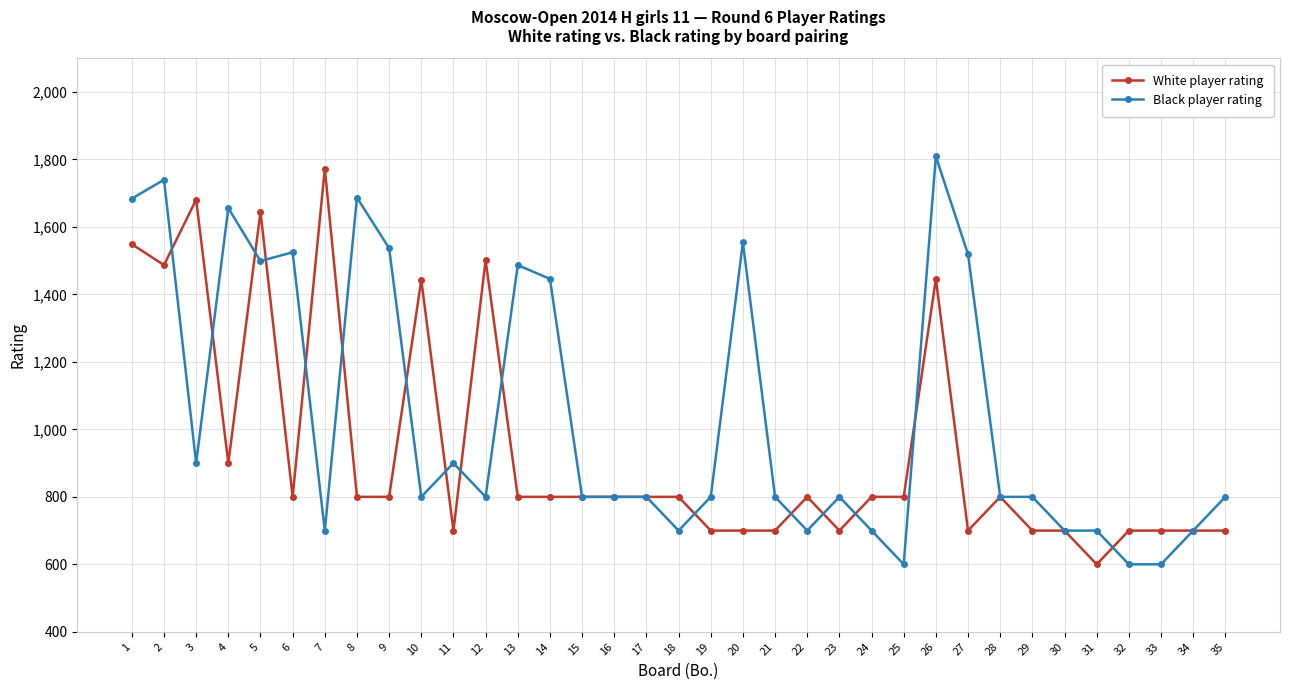

At 13, list the series in order from smallest to largest.

White player rating, Black player rating